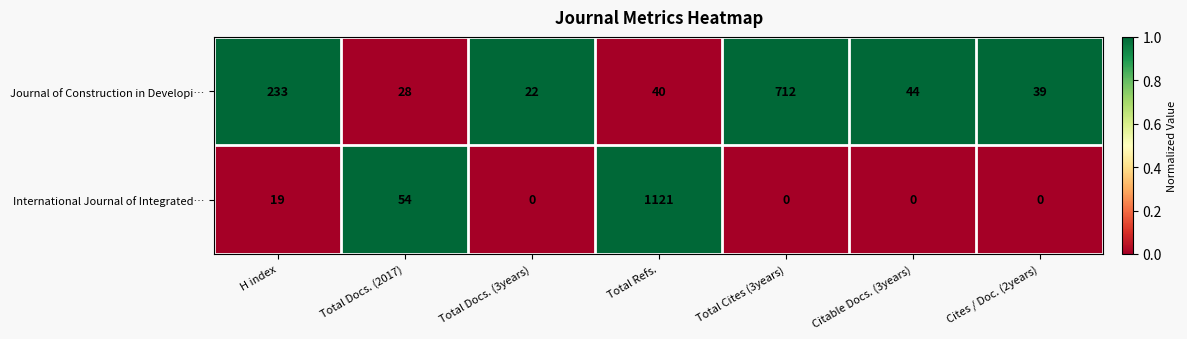

What is the difference between the maximum and minimum values in the Journal of Construction in Developi… series?

690